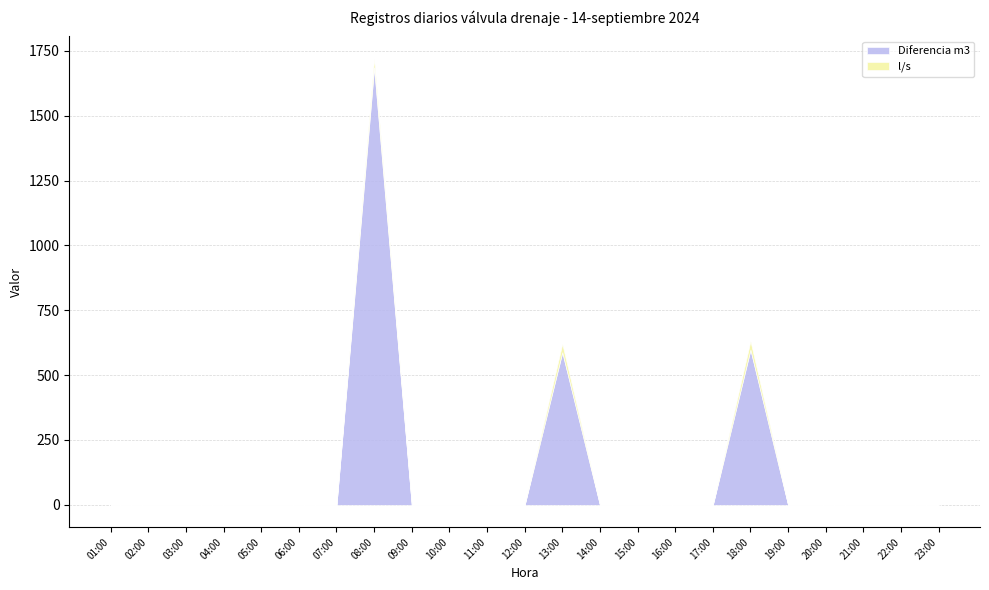

At which category does l/s reach its first local peak?

08:00